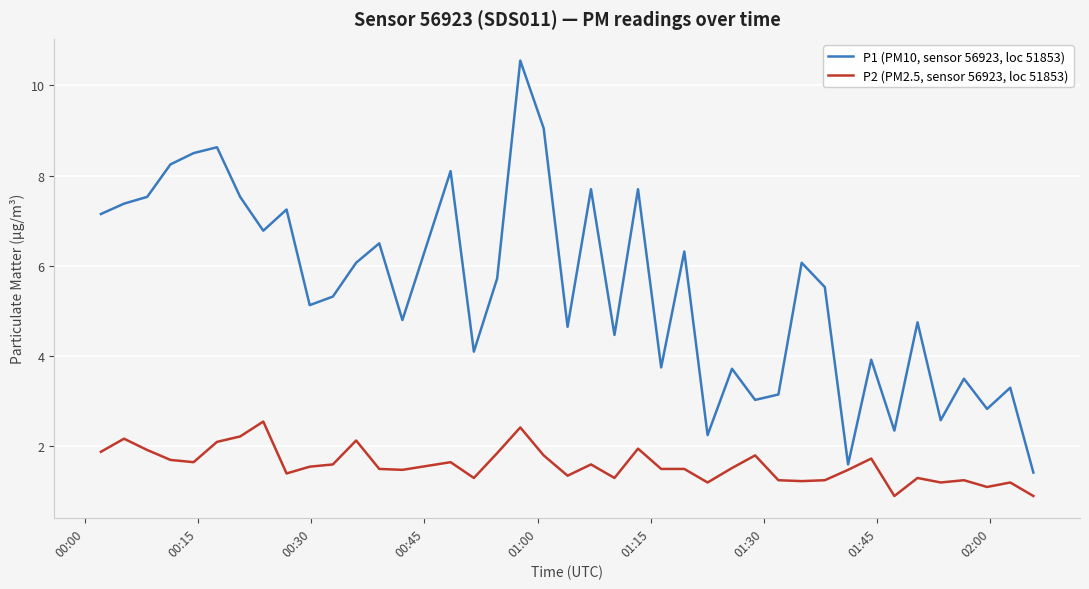

Which series has the largest total across all categories?

P1 (PM10, sensor 56923, loc 51853)